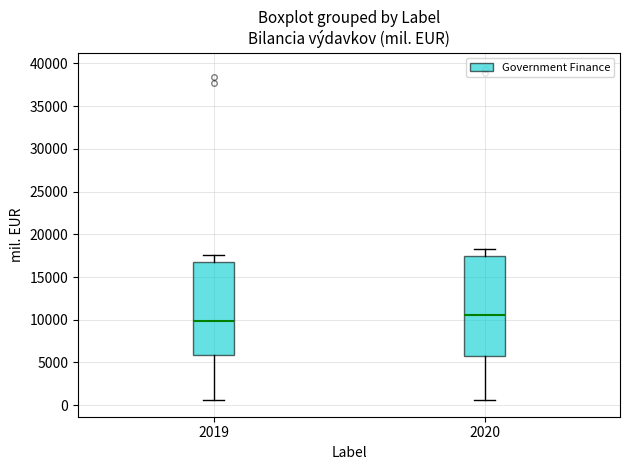

Where does the upper whisker of the box at x = 2020 end on the y-axis? The values are not printed on the chart, so give them approximately, as read against the axis.

18500